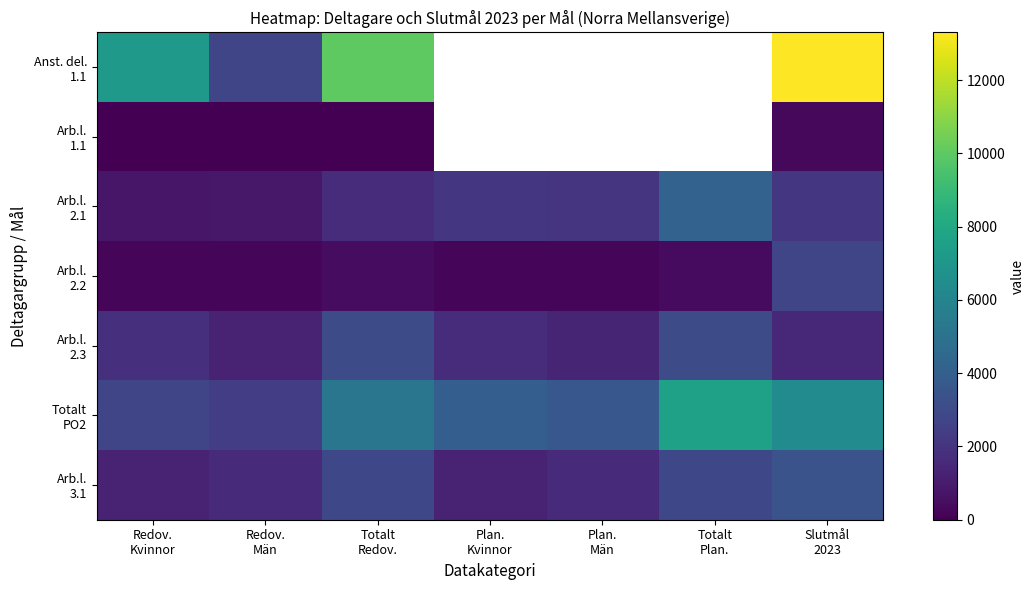

Which category has the highest value across all series?

Slutmål
2023